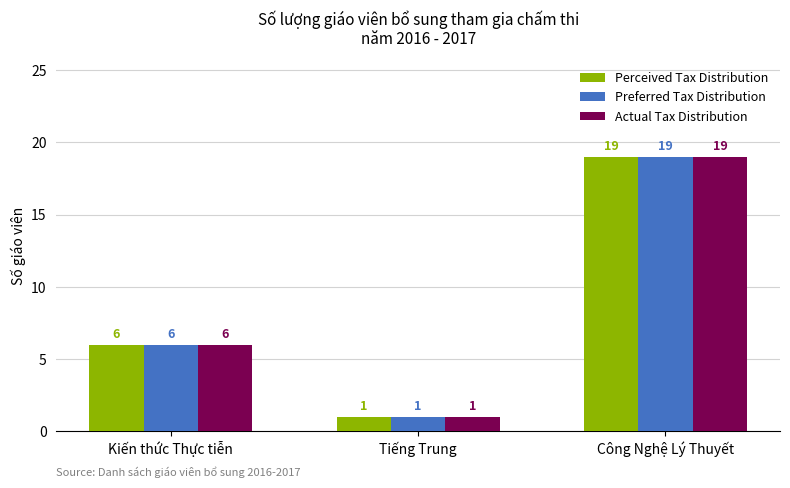

Does the chart contain stacked bars?

No